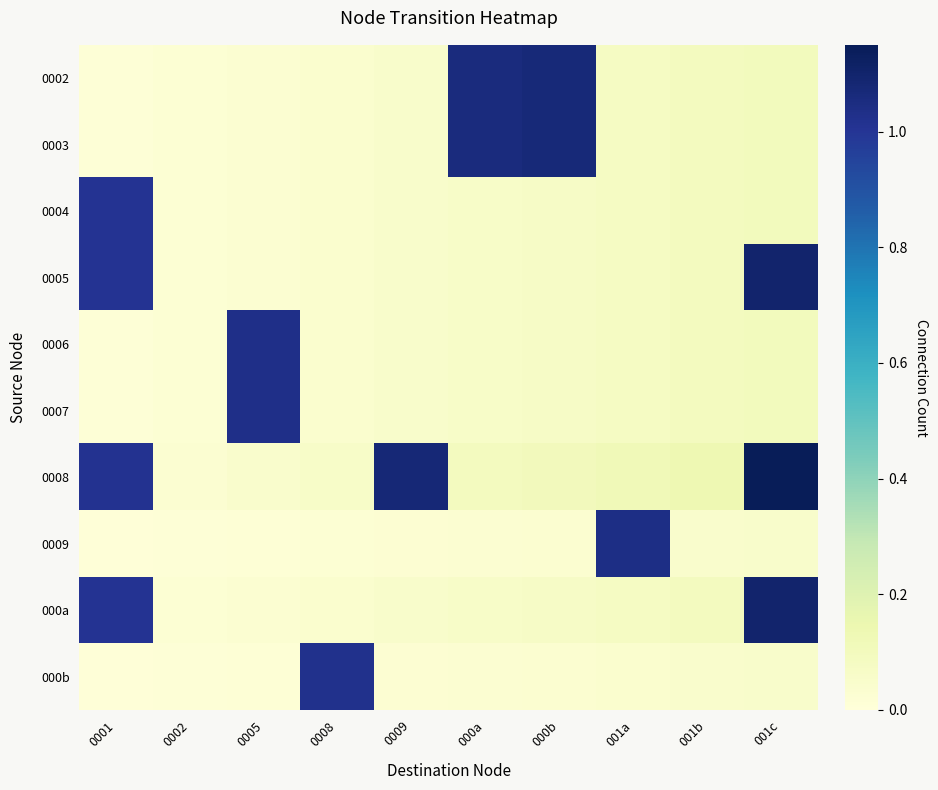

Rank the series by their maximum value, from lowest to highest.

0004, 000b, 0006, 0007, 0009, 0002, 0003, 0005, 000a, 0008